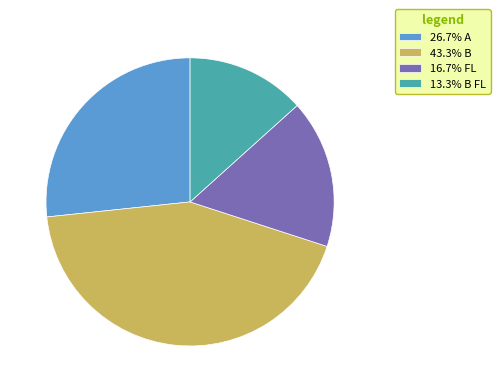

Combined, do 13.3% B FL and 16.7% FL account for over 50%?

No